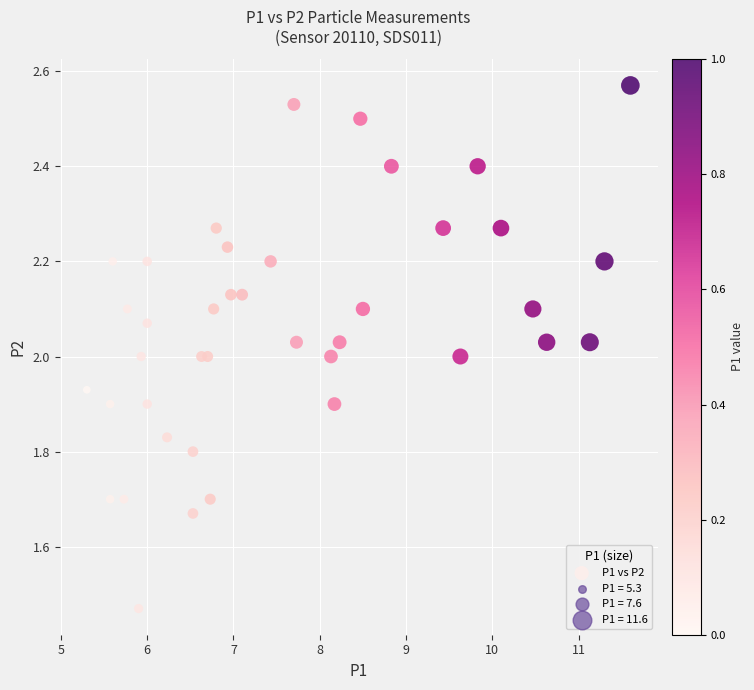

What is the range of X values (max minus min)?

6.3